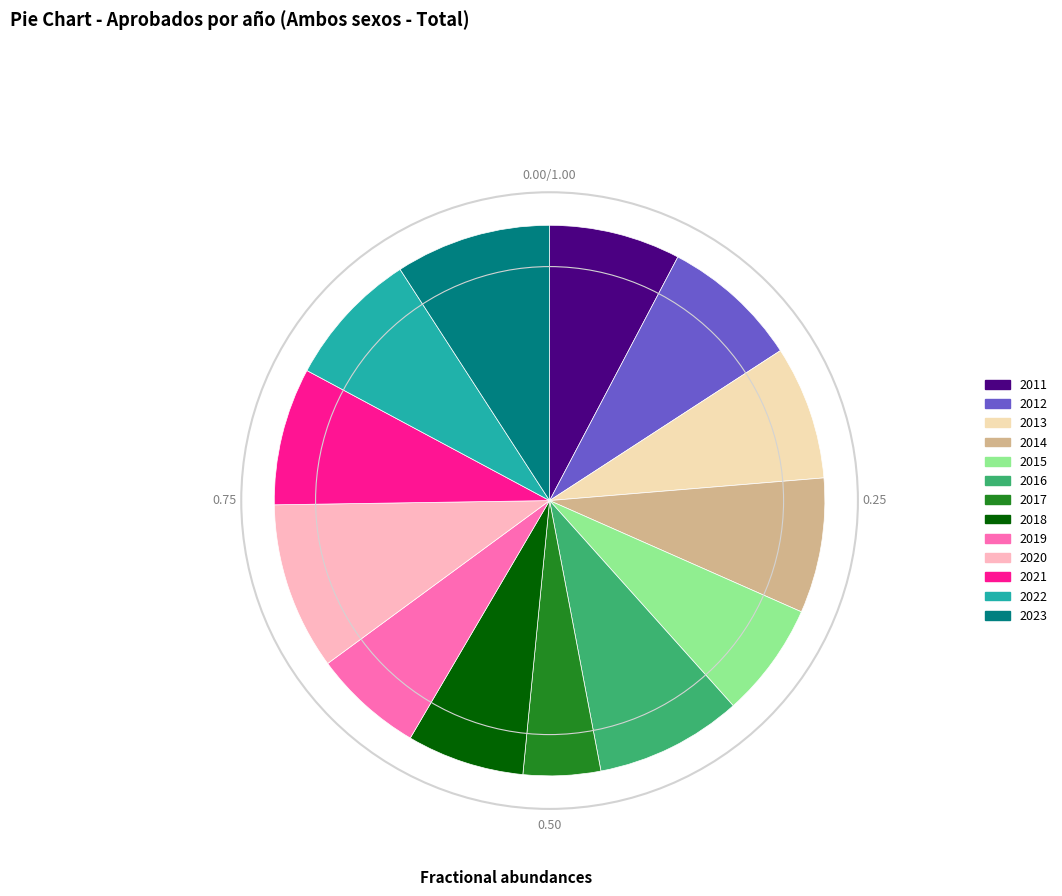

Do 2015 and 2016 together represent more than half of the pie?

No